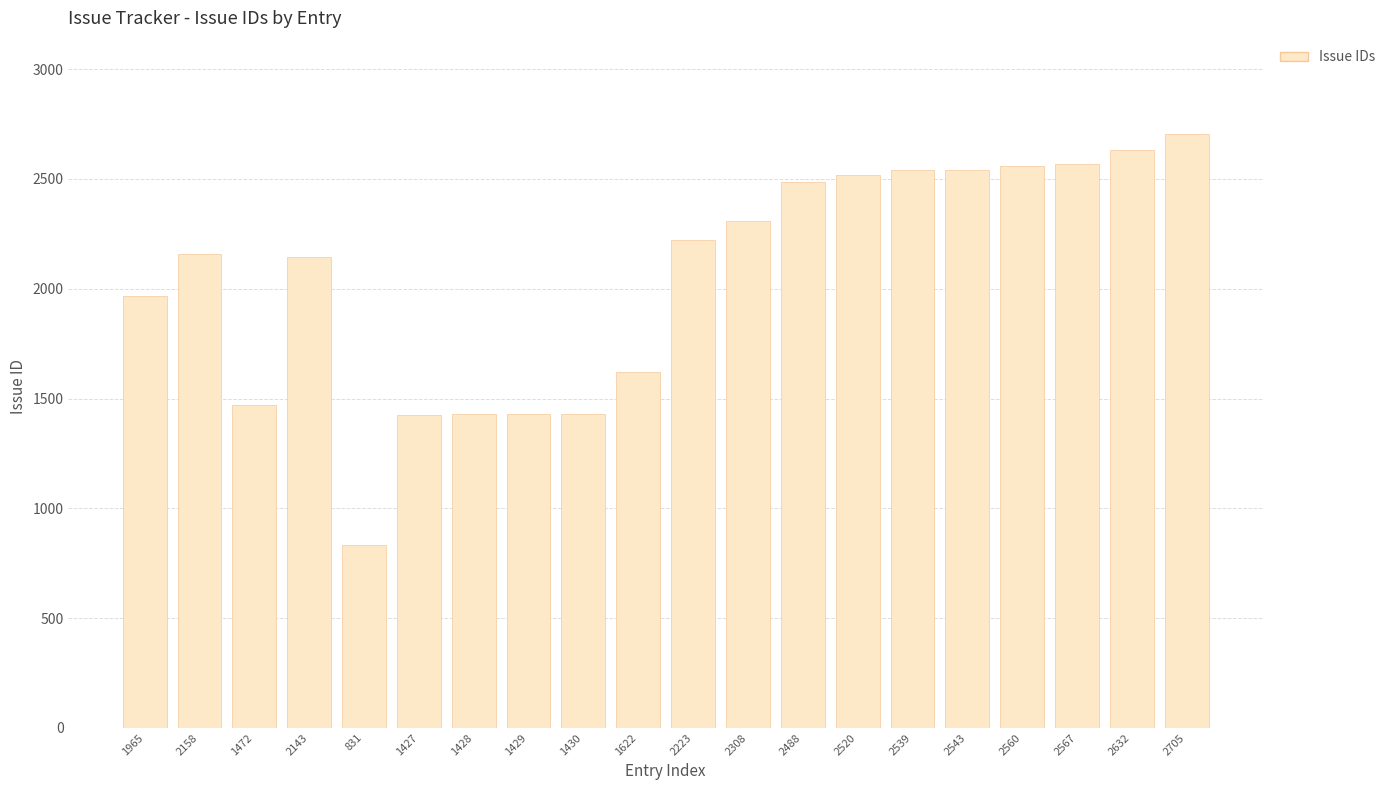

What is the label of the 6th bar from the right?

2539